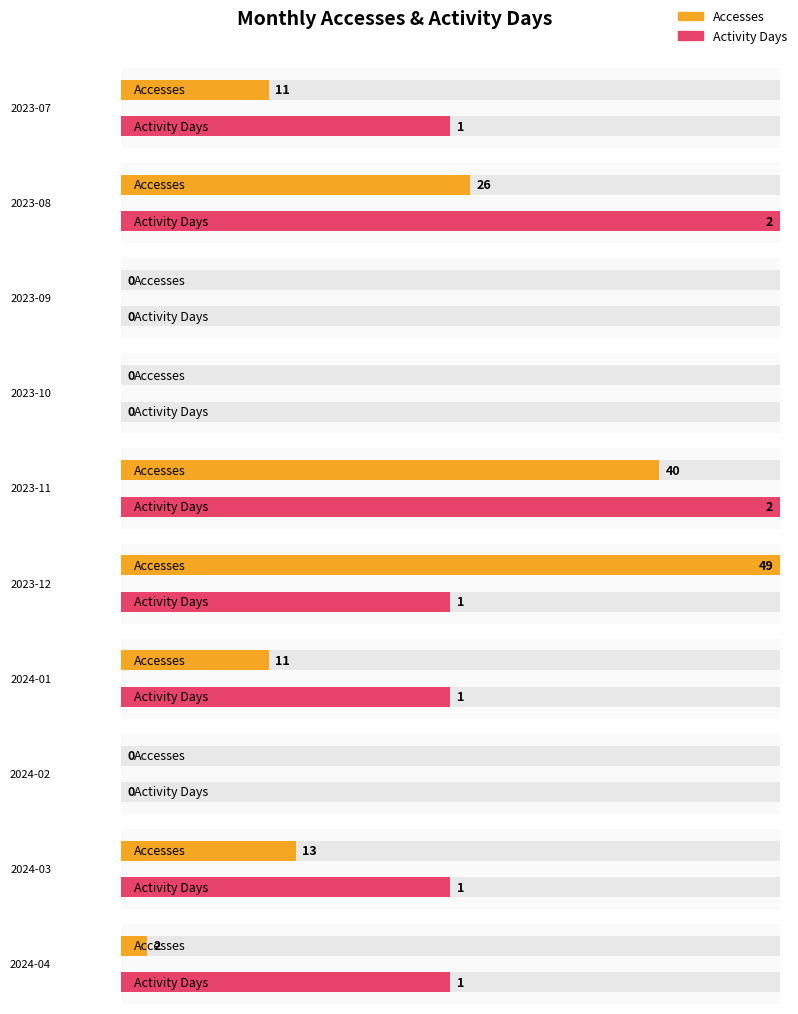

Which series has the largest total across all categories?

Accesses